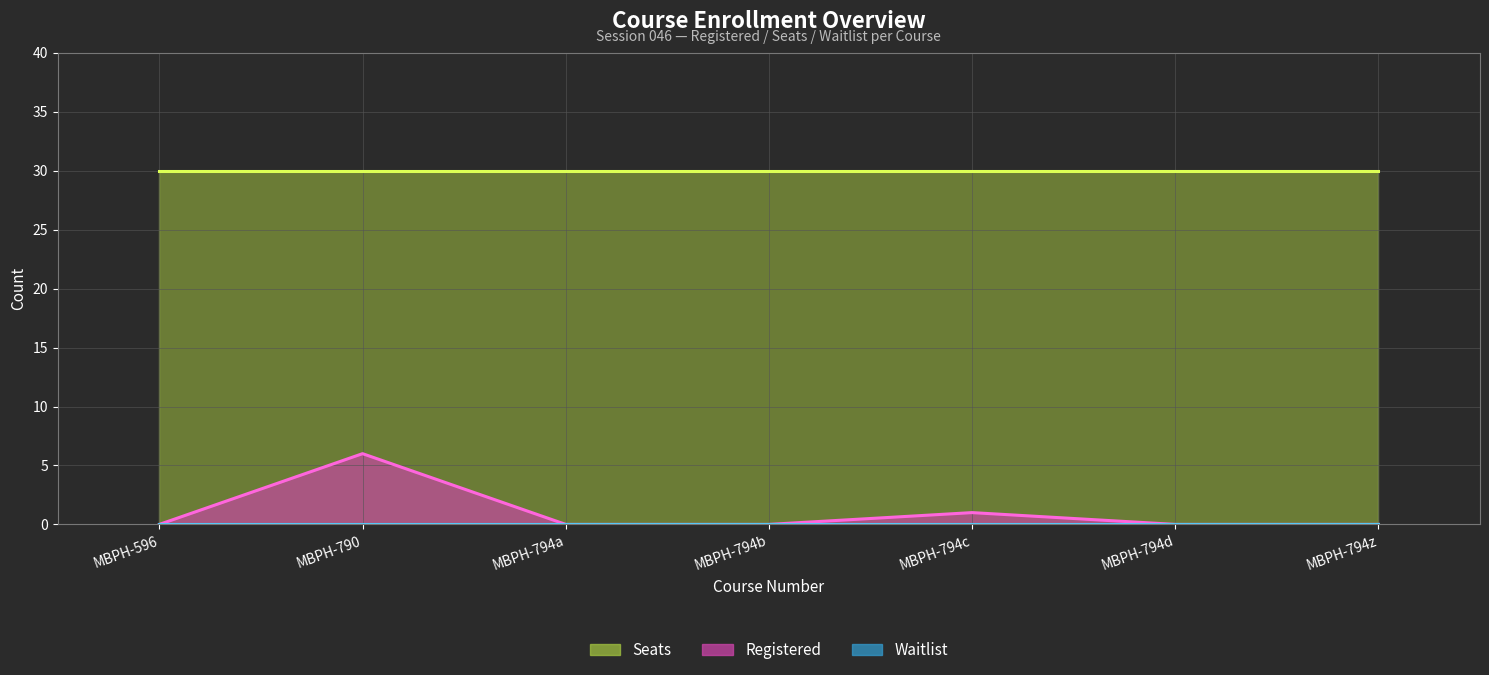

List the labels in order of Seats value, largest first.

MBPH-596, MBPH-790, MBPH-794a, MBPH-794b, MBPH-794c, MBPH-794d, MBPH-794z